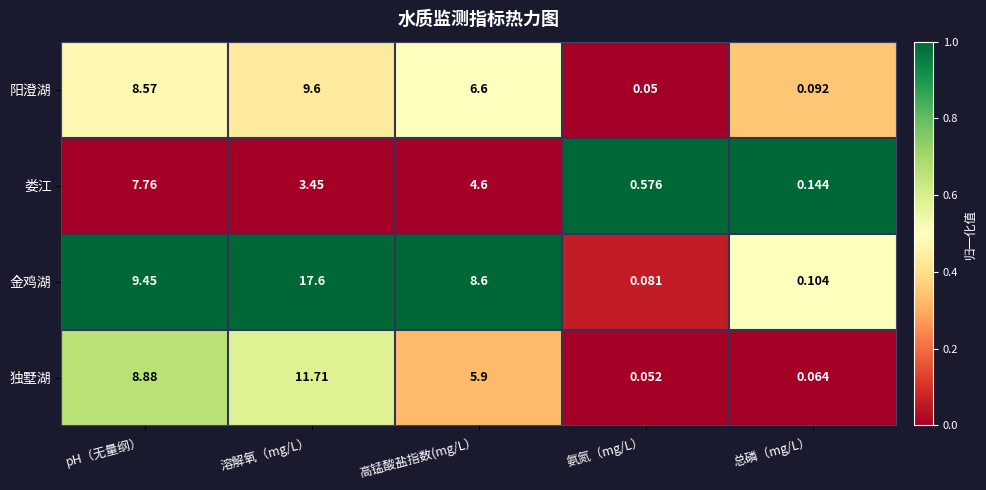

At 溶解氧（mg/L）, list the series in order from largest to smallest.

金鸡湖, 独墅湖, 阳澄湖, 娄江